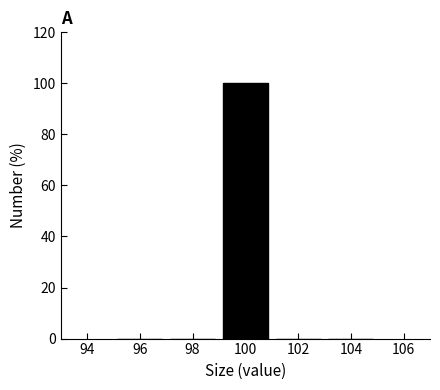

Reading left to right, transcribe this chart: for each bar, give the range it covers on the x-axis and its height. The values are not printed on the chart, so give them approximately, as read against the axis.

95 to 97: 0
97 to 99: 0
99 to 101: 100
101 to 103: 0
103 to 105: 0